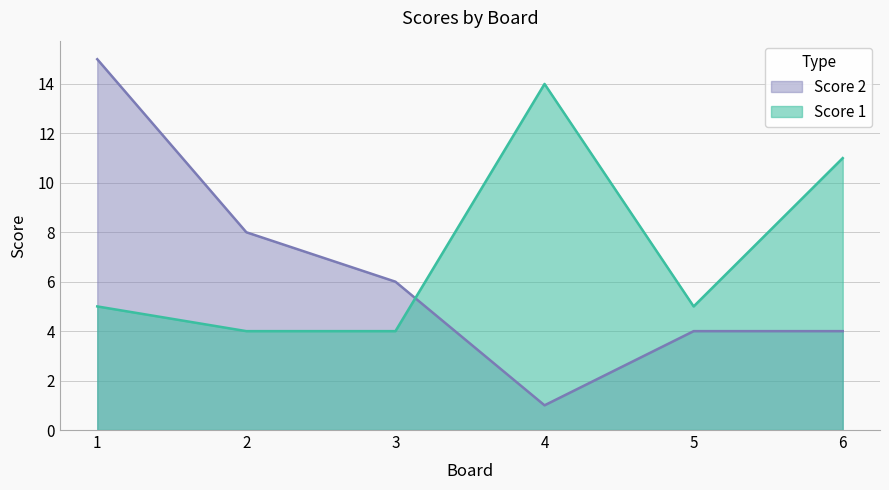

What is the difference between the maximum and second lowest values in the Score 2 series?

11